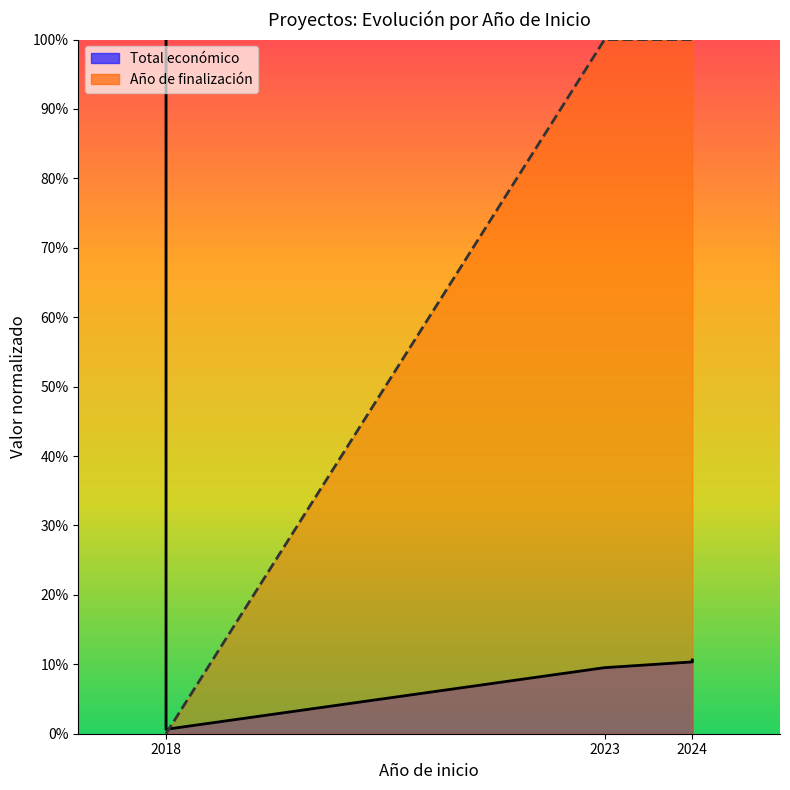

True or false: Total económico has a value of 1.5 at 2018.

False